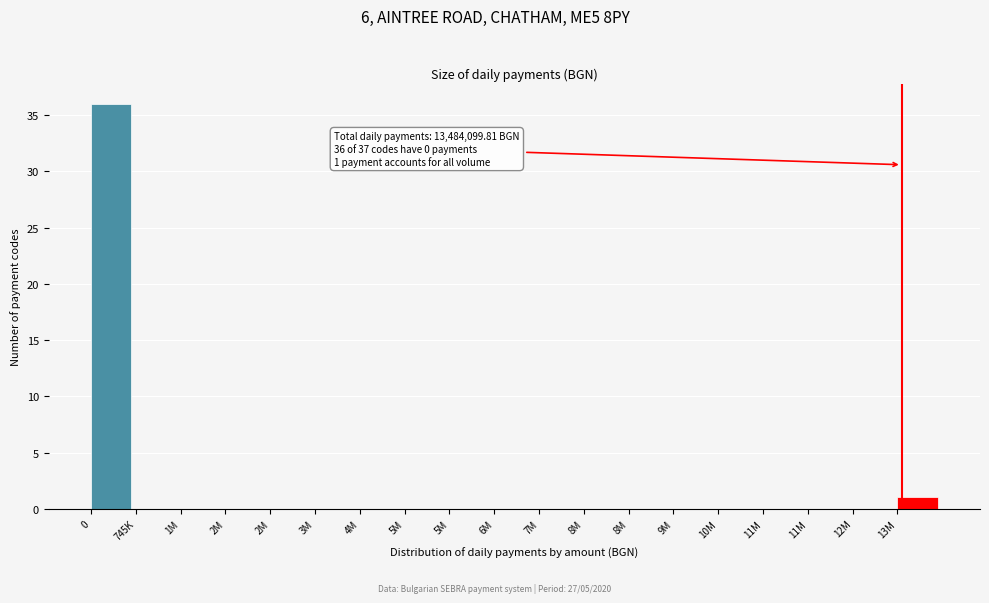

Count the number of data series in this chart.

1